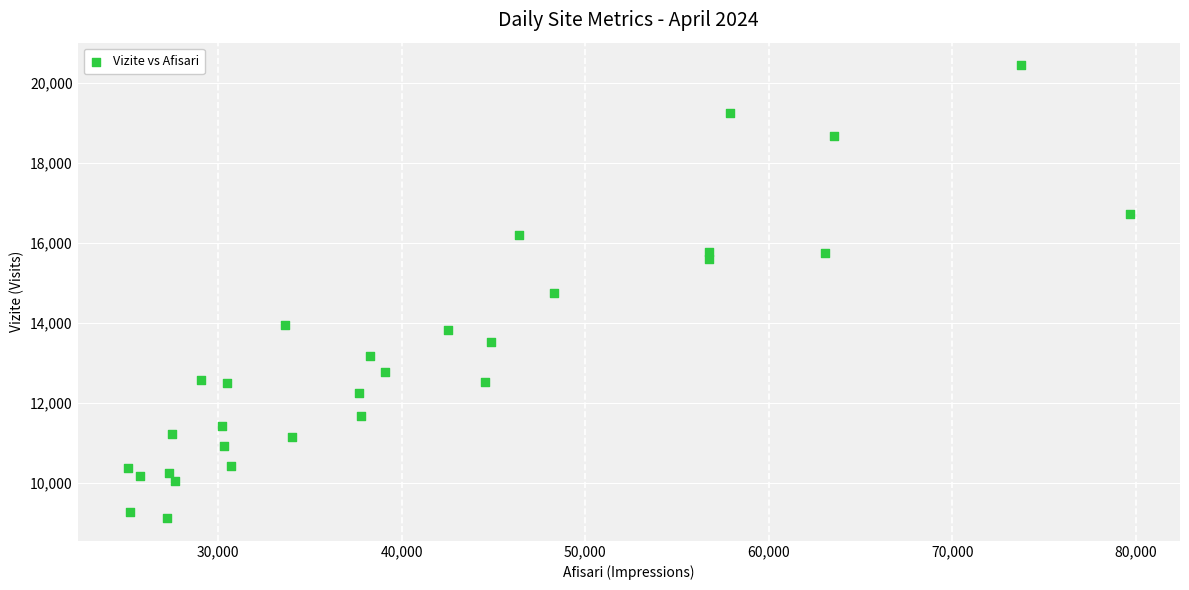

What is the range of X values (max minus min)?

54578